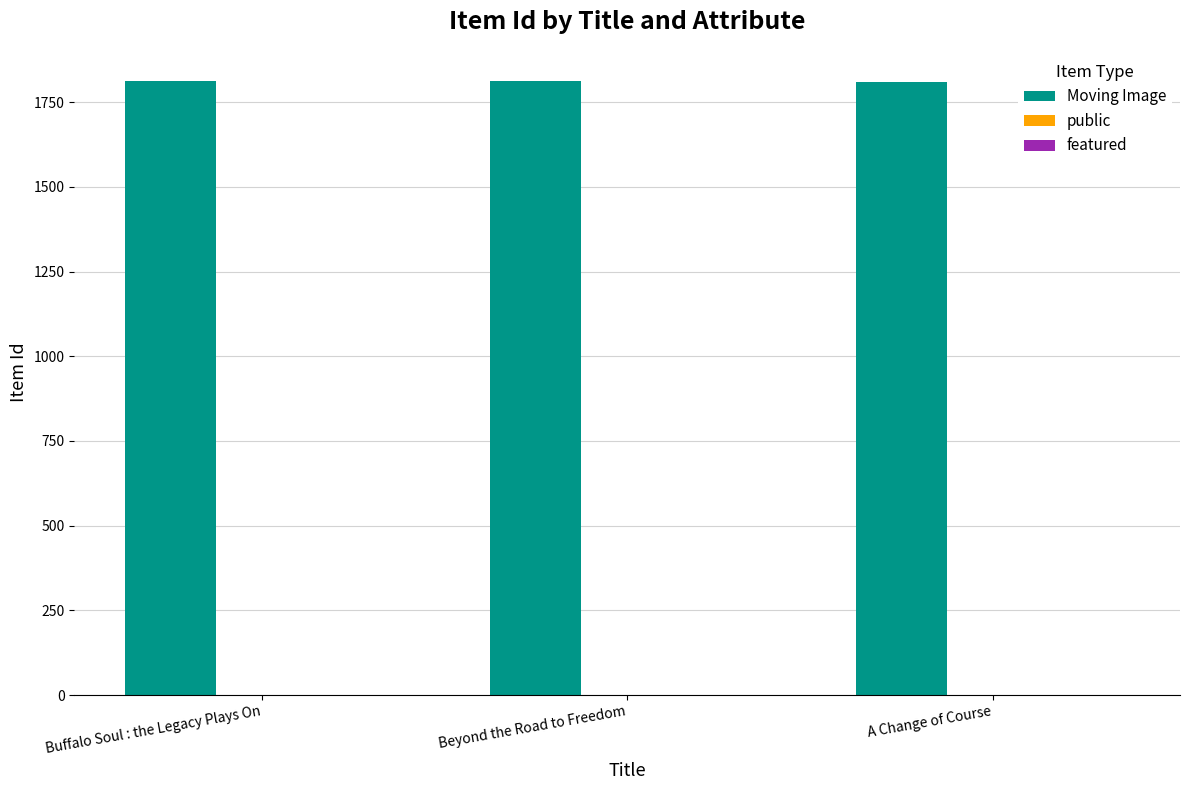

What is the greatest value displayed?

1814